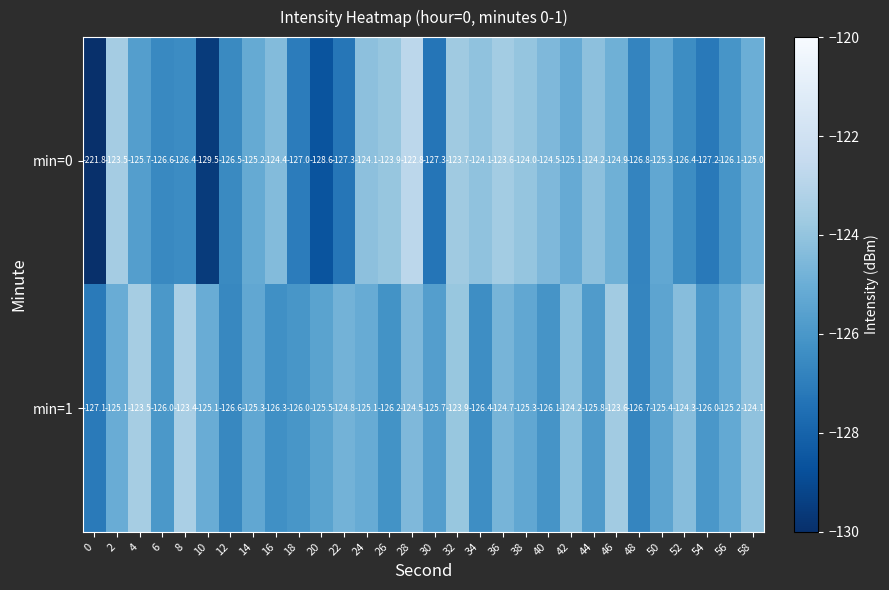

Which series has the widest spread of values?

min=0